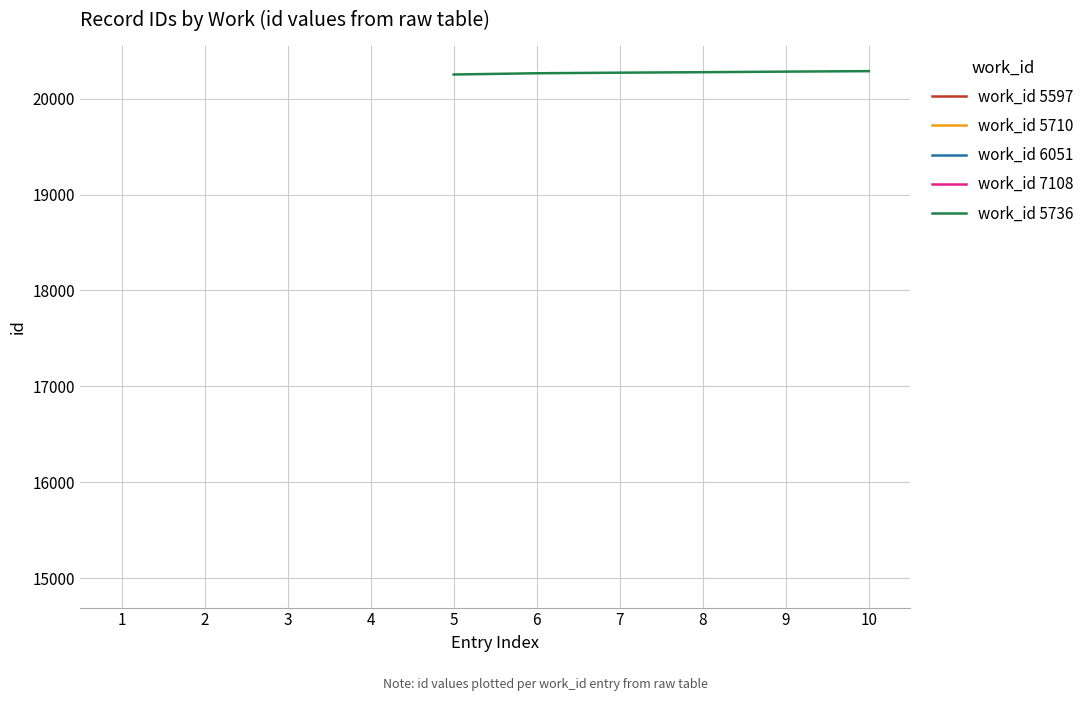

What is the minimum value for work_id 5736?

20252